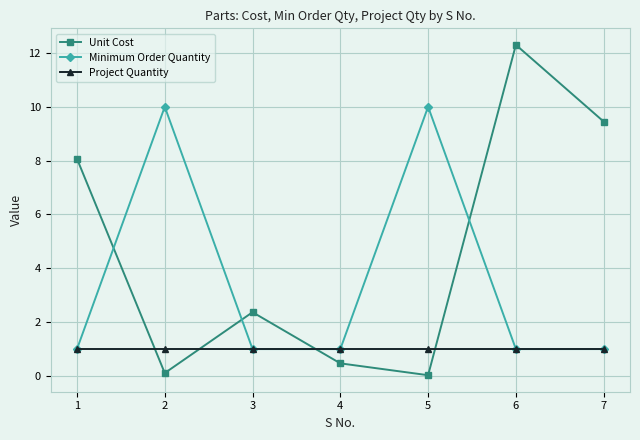

Which series changed the most between 3 and 6?

Unit Cost